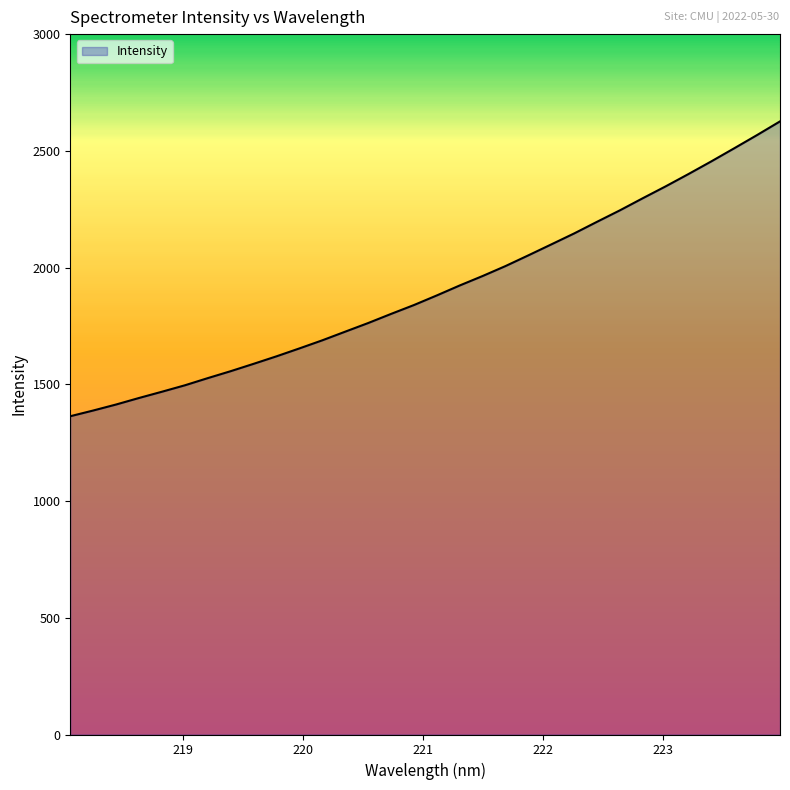

What is the greatest value displayed?

2626.2